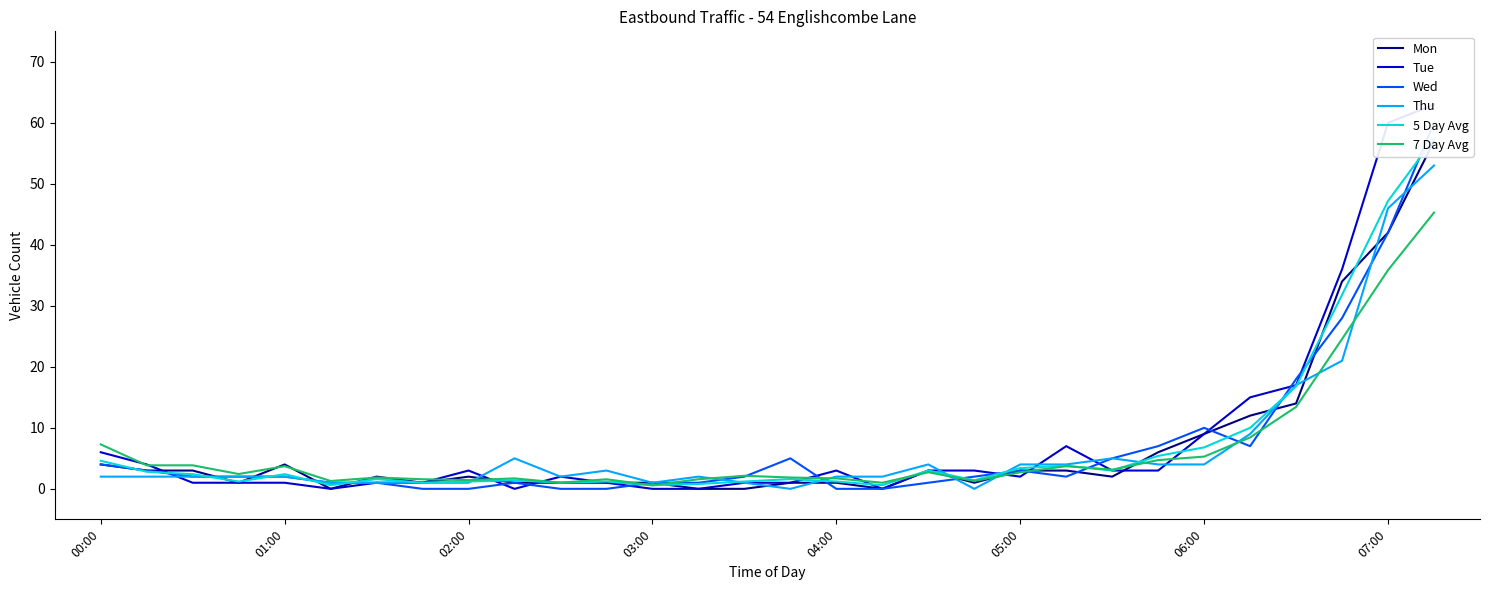

What is the highest value of the 7 Day Avg series?

45.3